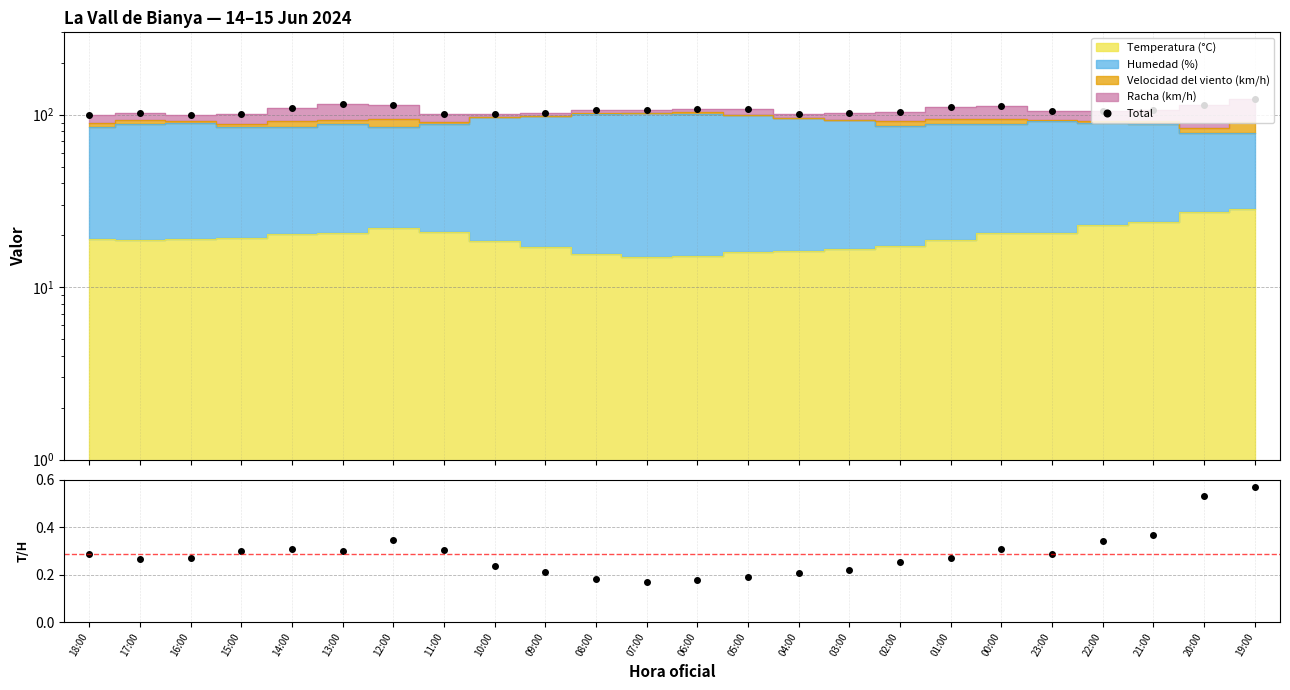

What is the difference between the highest and lowest values at 07:00?

105.7